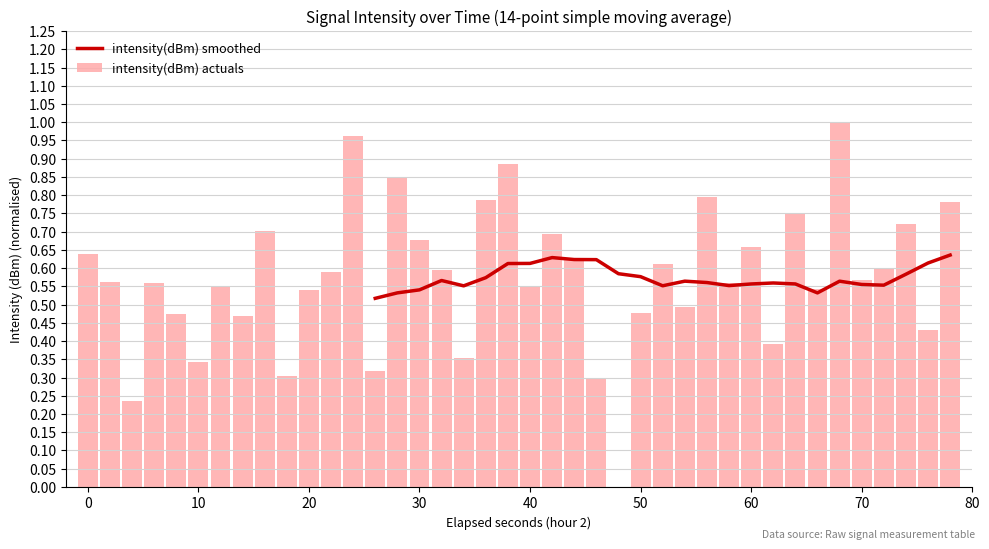

What is the maximum value shown in the chart?

1.0